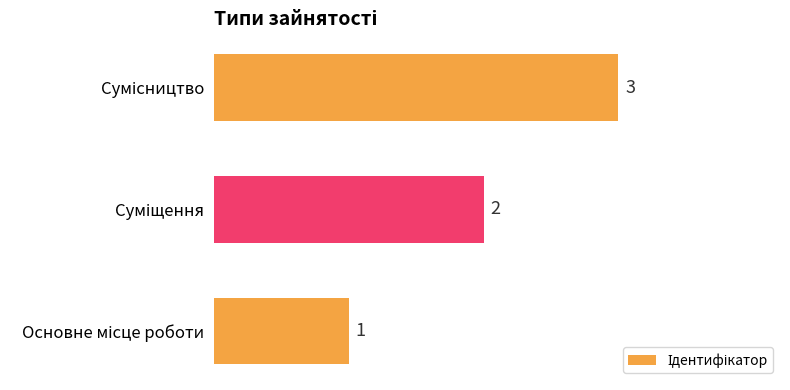

What is the greatest value displayed?

3